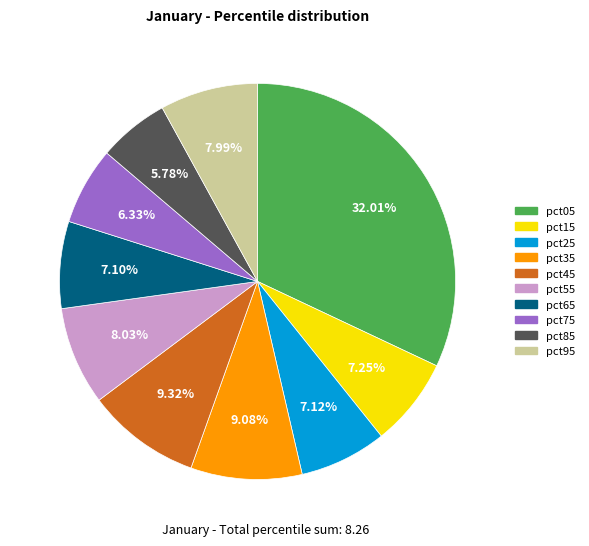

Is there a majority slice in this chart?

No